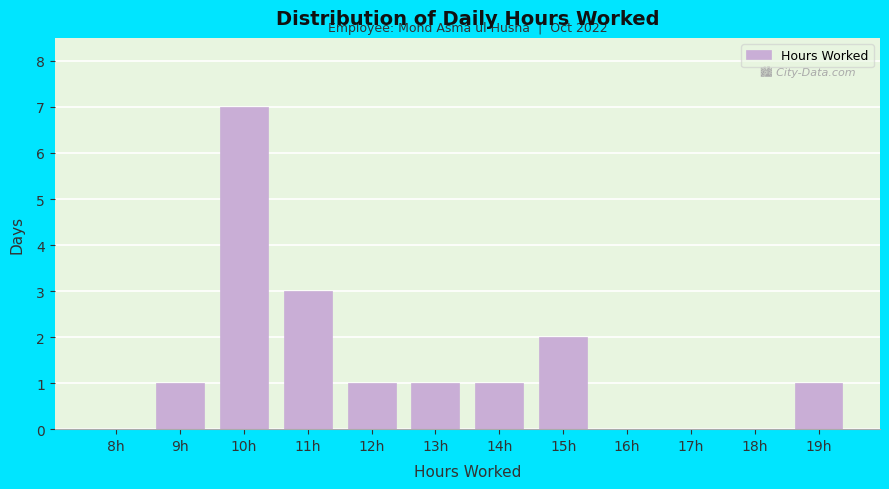

Reading left to right, transcribe all the data shown in this chart.

8h=0	9h=1	10h=7	11h=3	12h=1	13h=1	14h=1	15h=2	16h=0	17h=0	18h=0	19h=1